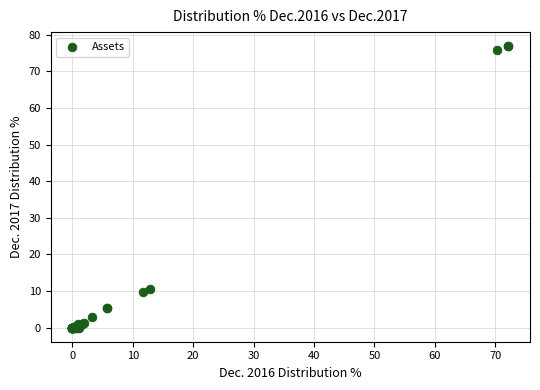

What Y value in the scatter plot is closest to 38?

10.7